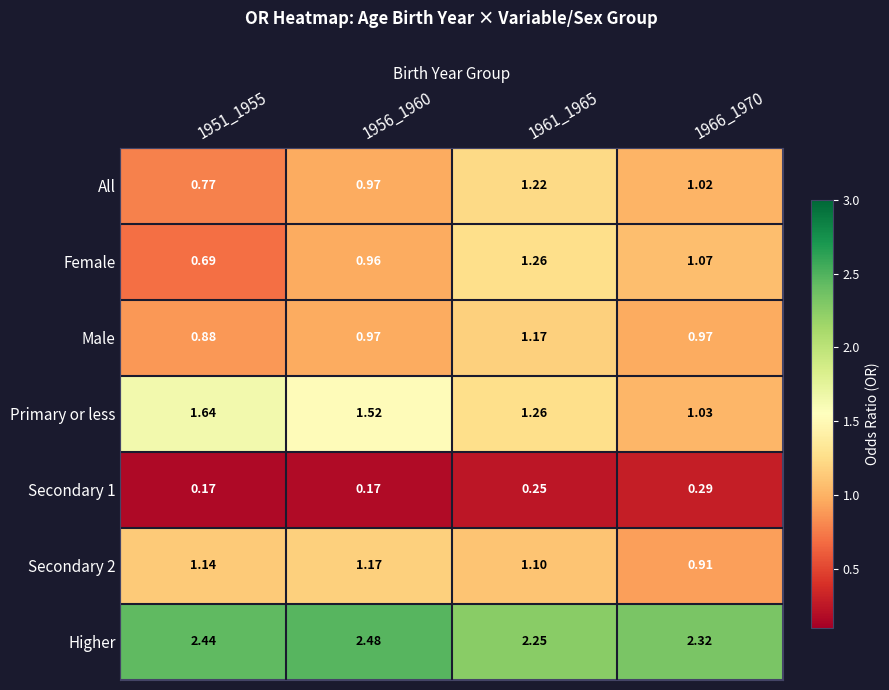

Which series has the largest total across all categories?

Higher